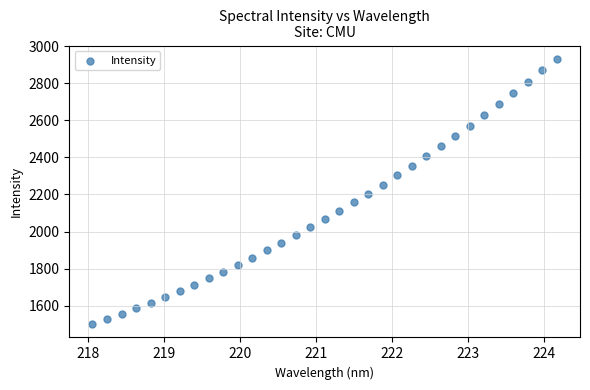

What is the range of Y values (max minus min)?

1431.3